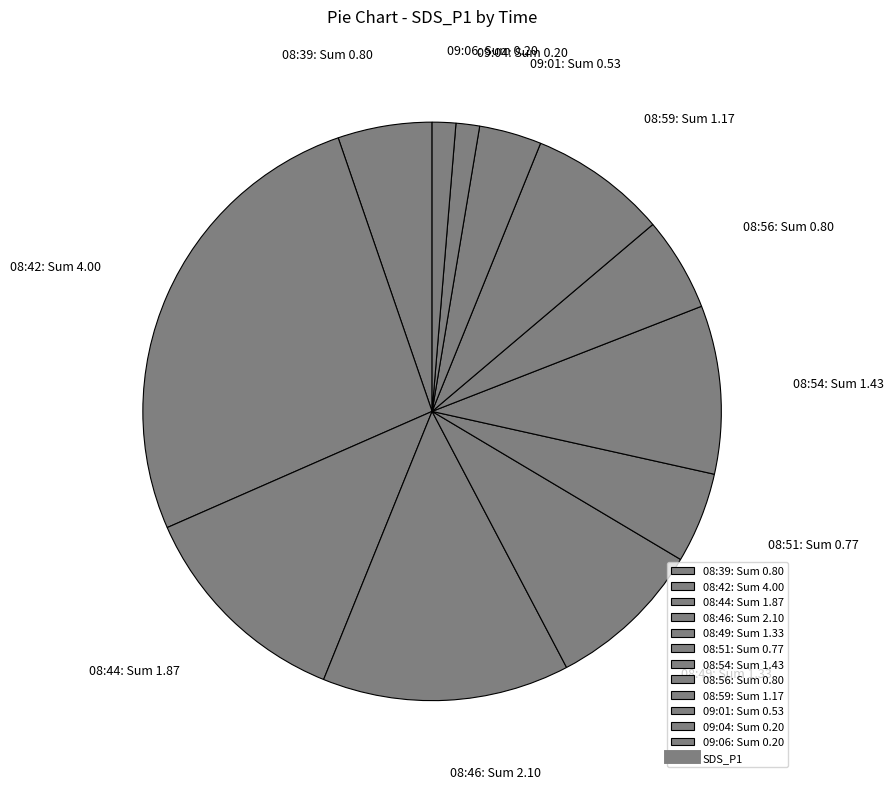

Does any single category account for the majority?

No